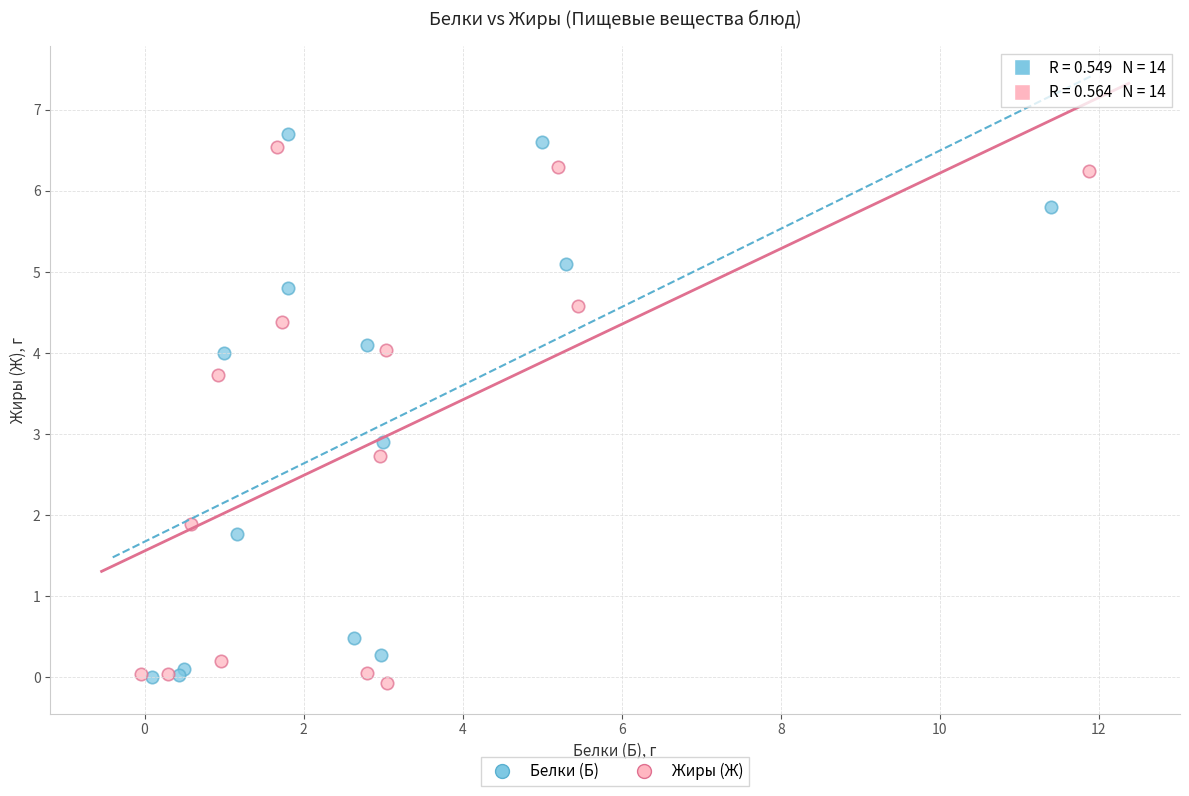

Which series reaches the minimum Y coordinate?

Жиры (Ж)